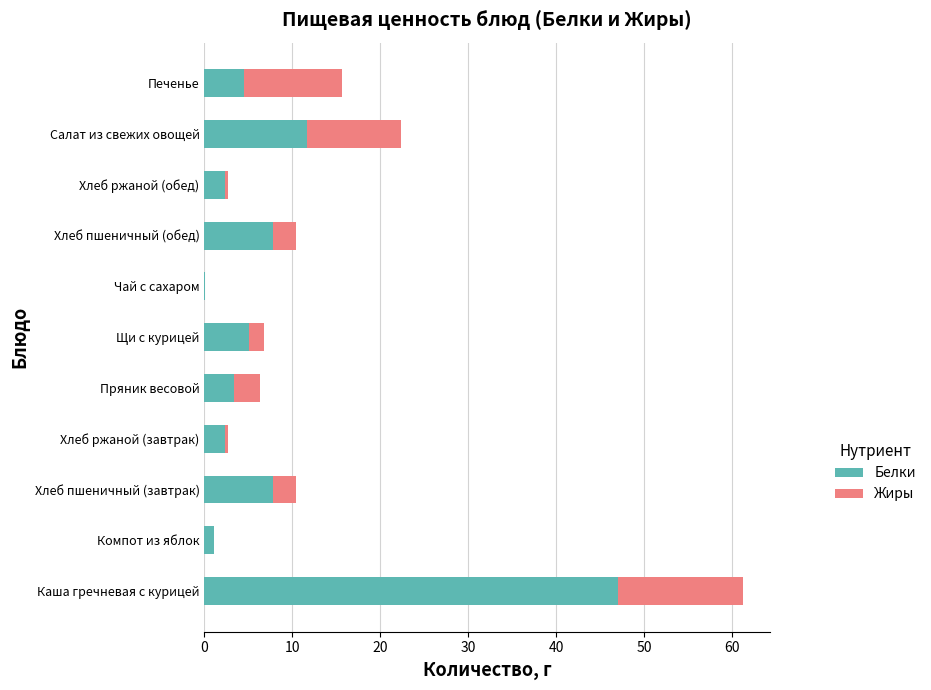

The Белки series shows 8.7 at Щи с курицей. True or false?

False